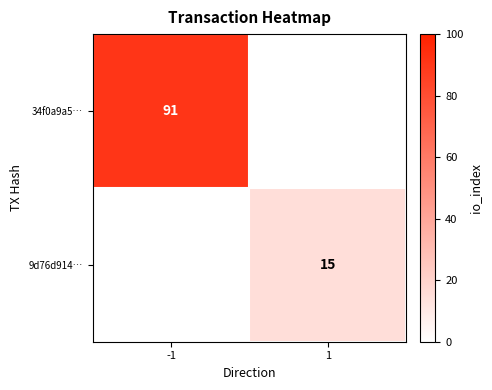

Is the value of 34f0a9a5… at -1 greater than the value of 9d76d914… at 1?

Yes